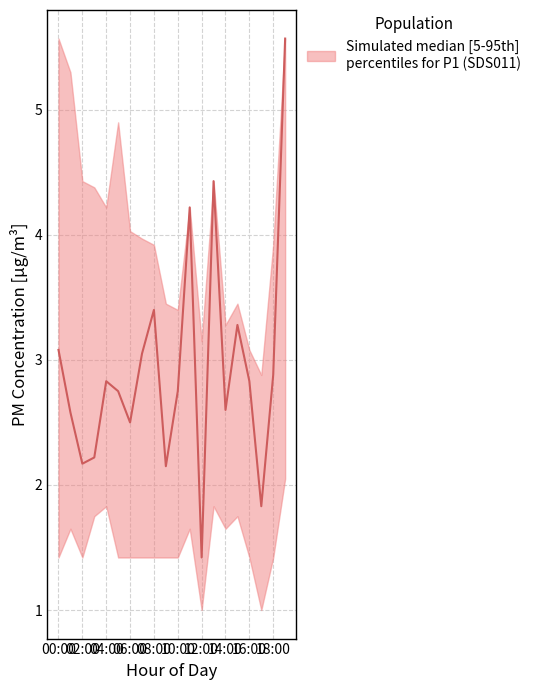

At how many categories does at least one series exceed 3?

19